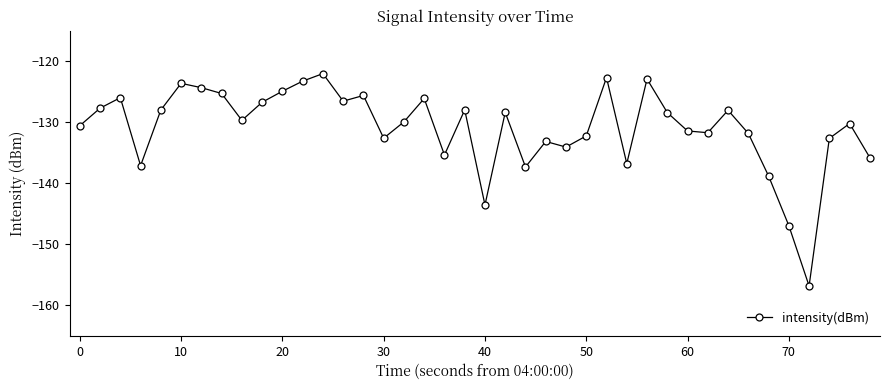

What is the difference between the second highest and second lowest values?

24.3